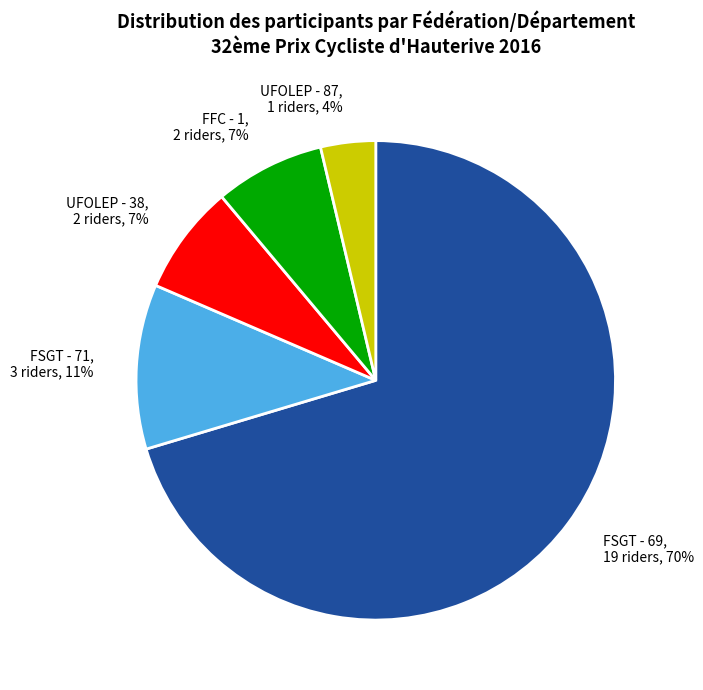

To the nearest percent, what is the difference between the largest and smallest slice percentages?

67%